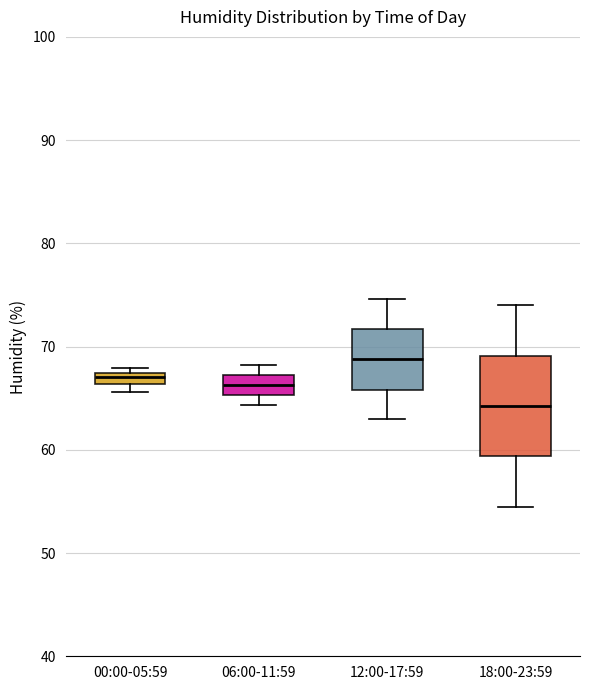

Which box has the highest median line?

12:00-17:59